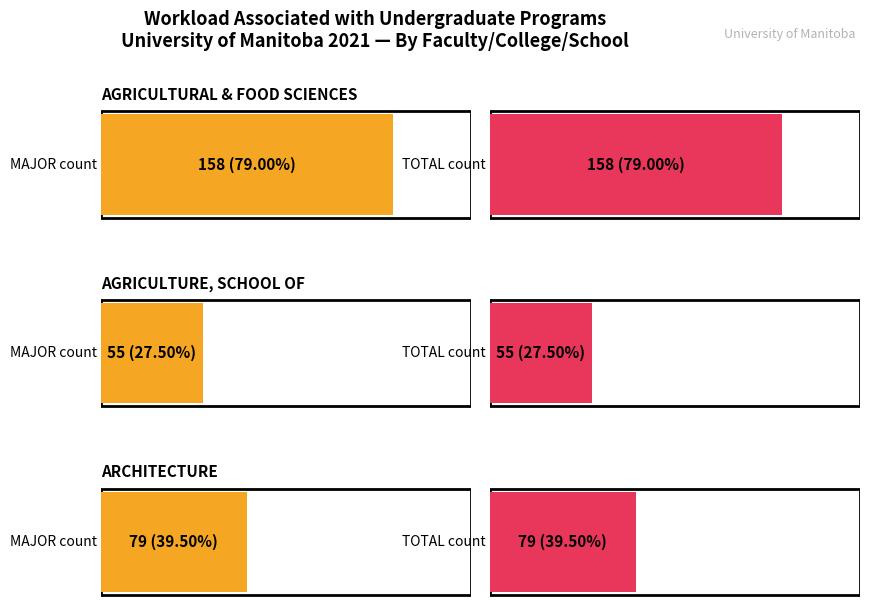

True or false: TOTAL has a value of 158 at AGRICULTURAL & FOOD SCIENCES.

True